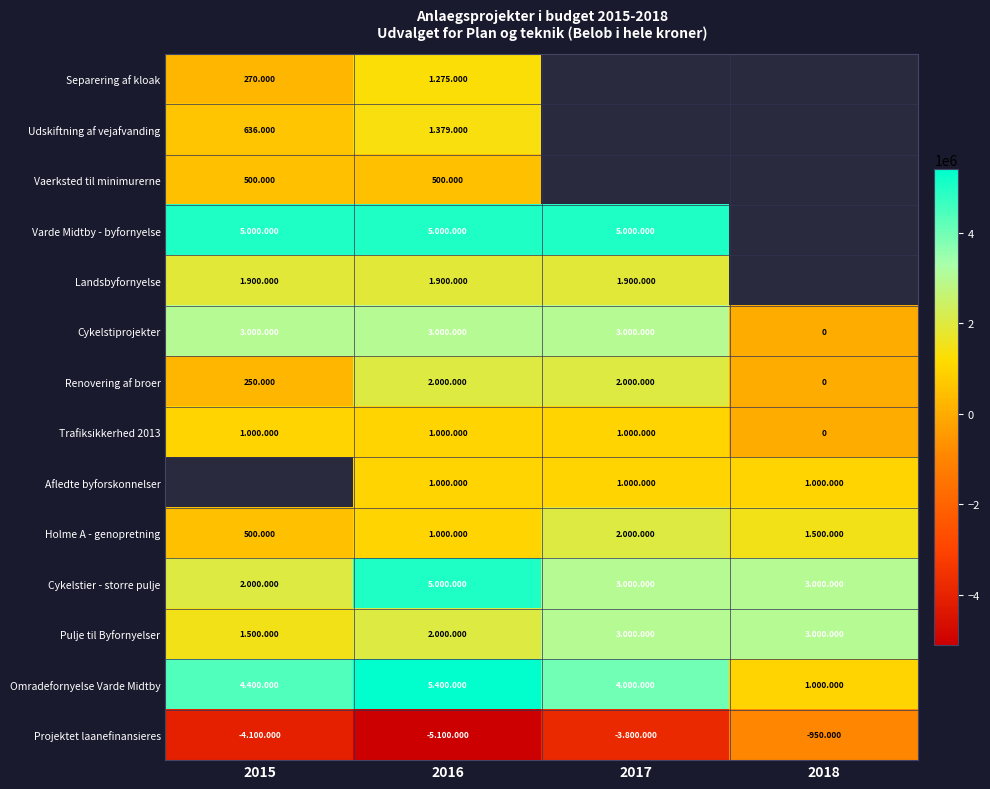

At how many categories does at least one series exceed 2521401?

4